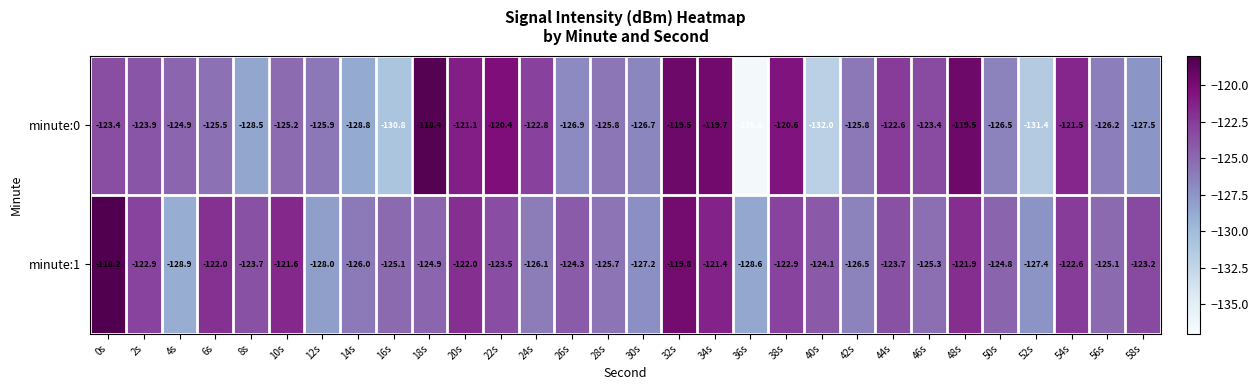

Which category has the highest value in the minute:1 series?

0s